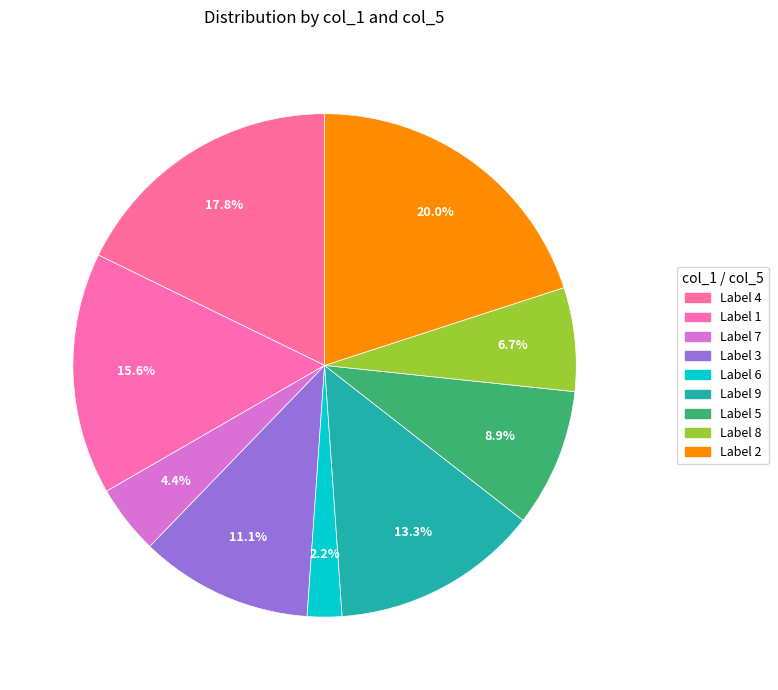

Rank the categories by value from highest to lowest.

2, 4, 1, 9, 3, 5, 8, 7, 6